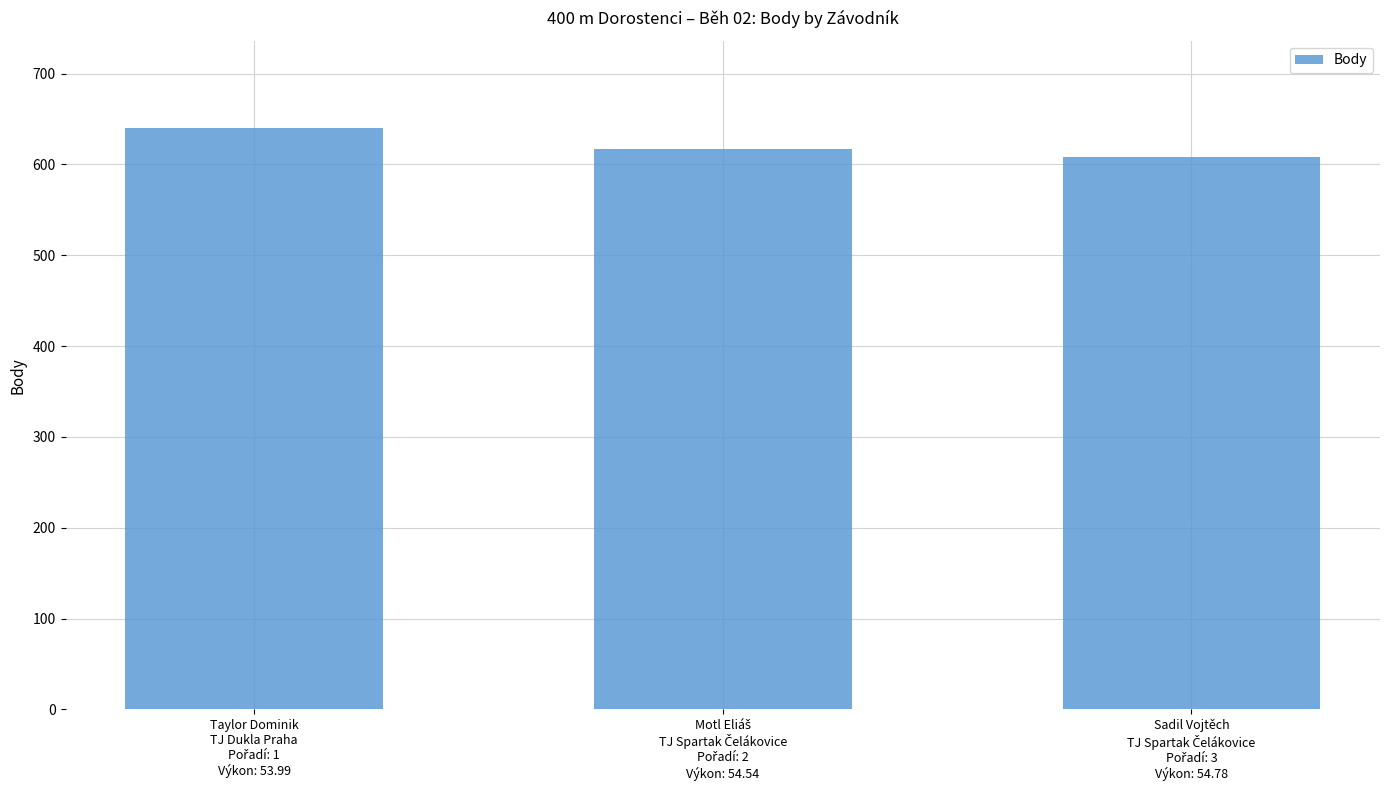

What is the minimum value shown in the chart?

608